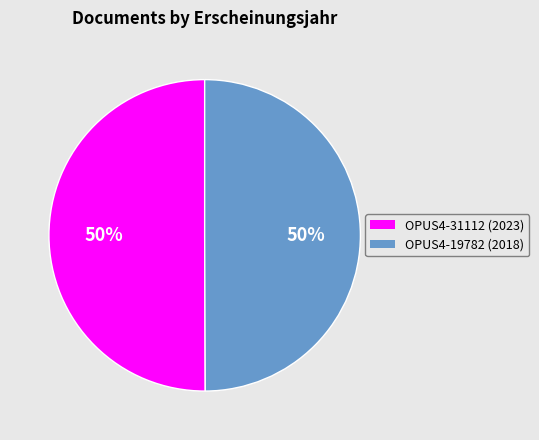

True or false: OPUS4-19782 accounts for 50% of the total.

True